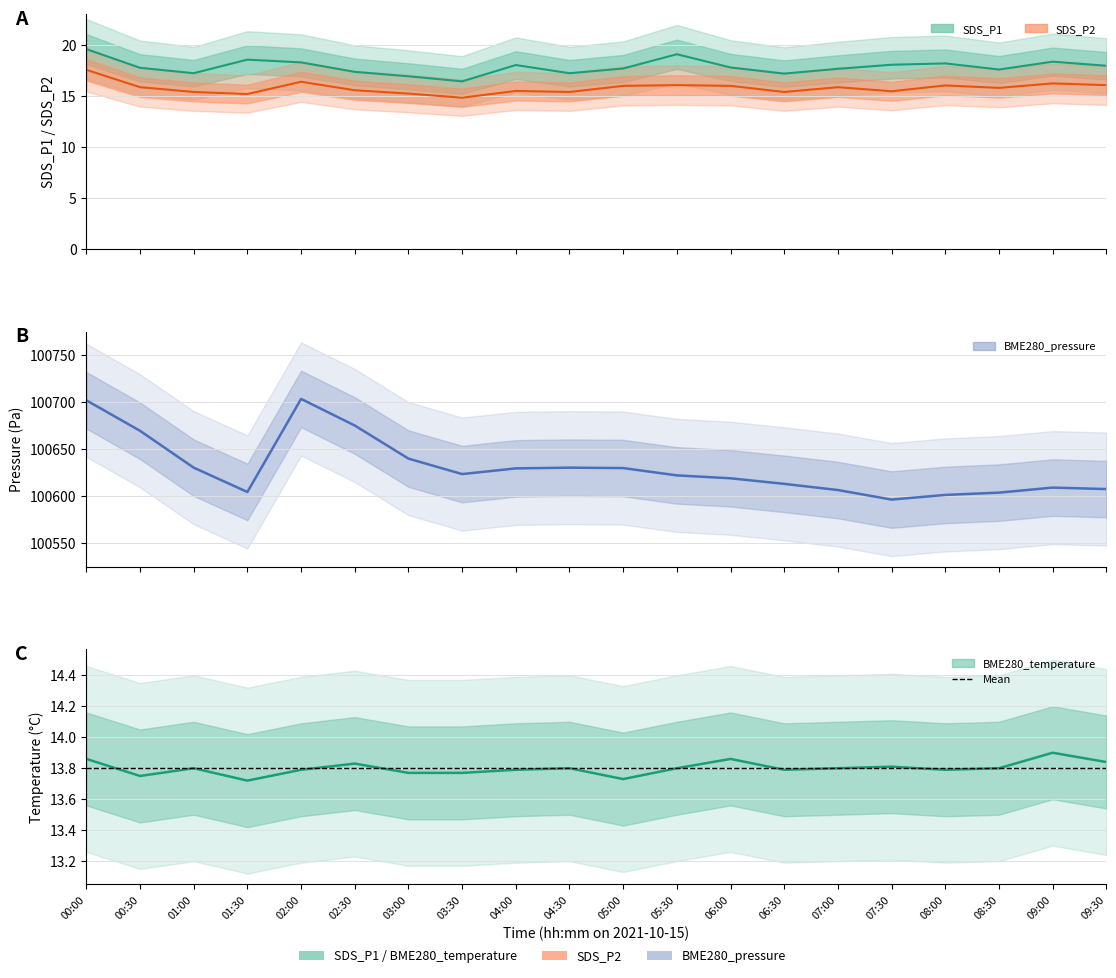

The SDS_P2 series shows 6.4 at 05:30. True or false?

False